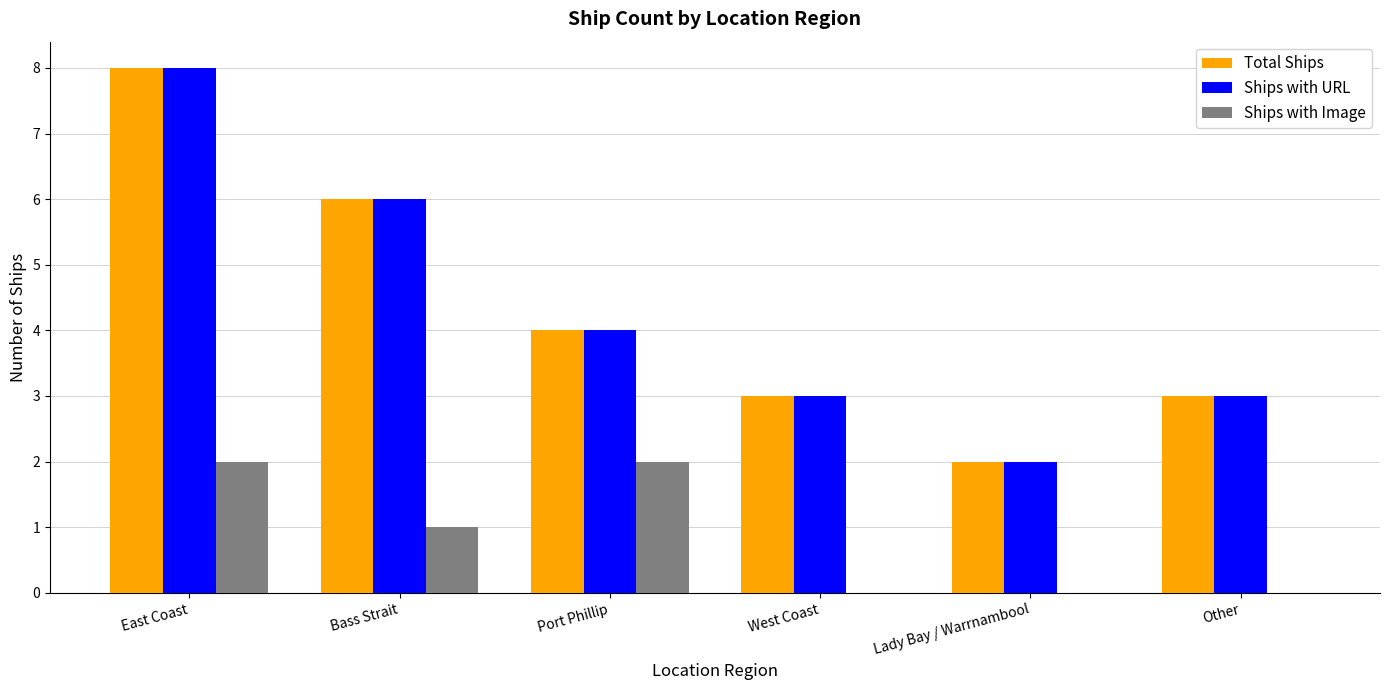

At which category is the sum across all series the highest?

East Coast